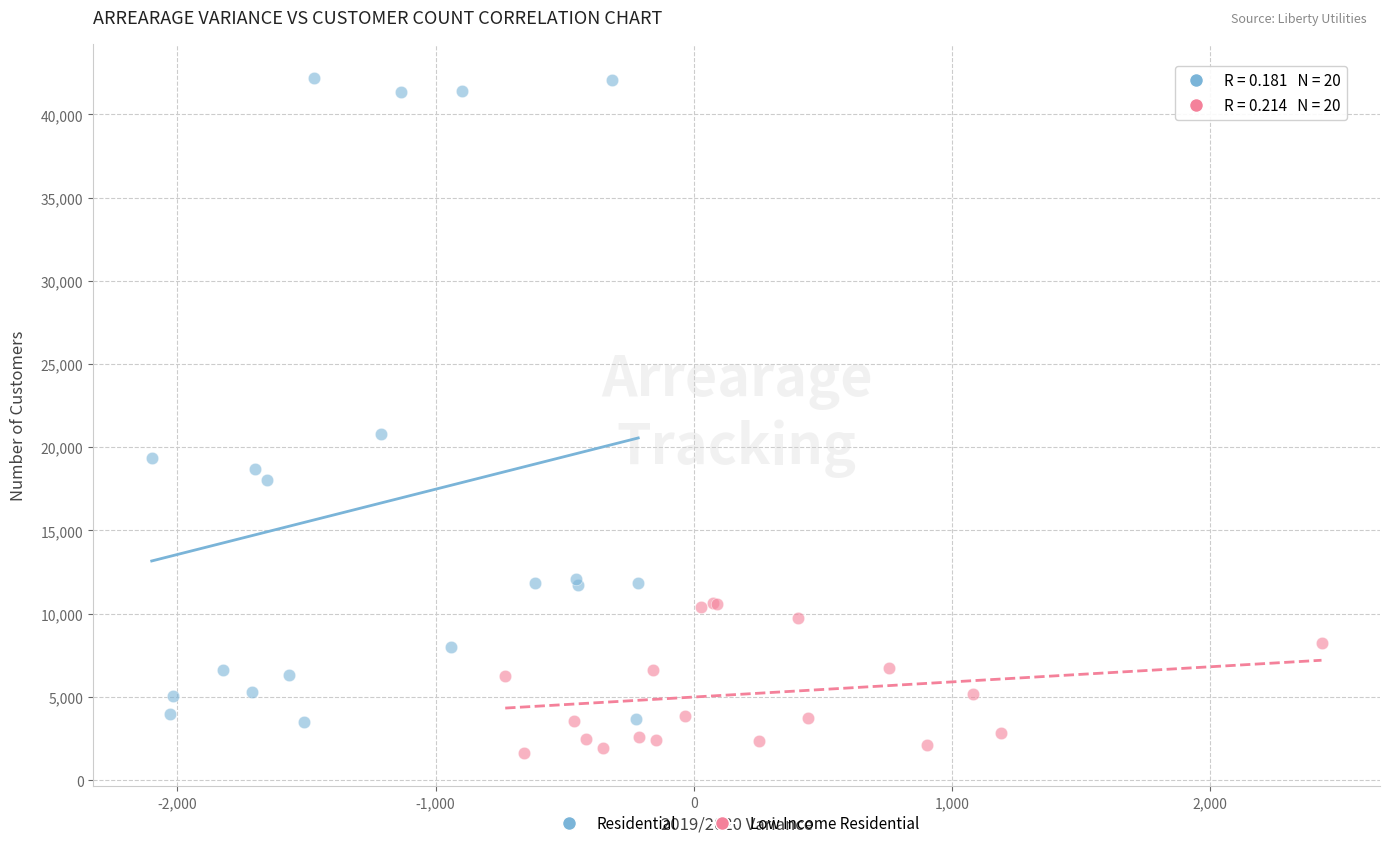

Which series reaches the minimum Y coordinate?

Low Income Residential